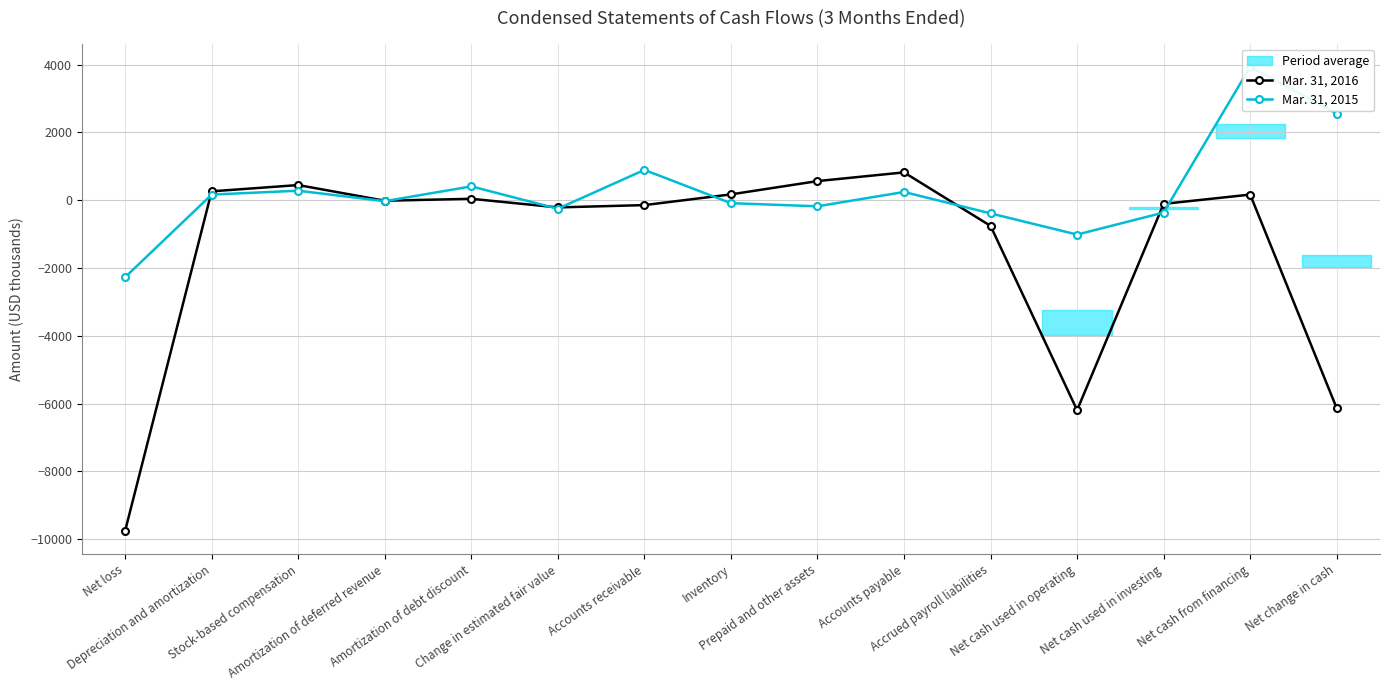

How many data points in Mar. 31, 2016 are above -16?

7